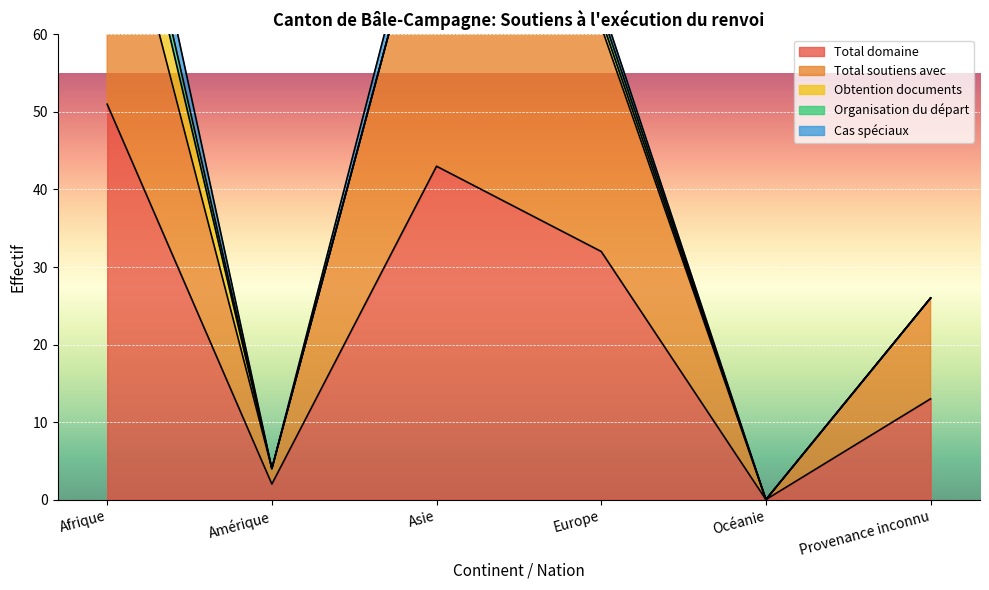

Reading left to right, what are all the values shown in this chart?

Total domaine: 51	2	43	32	0	13
Total soutiens avec: 35	2	40	29	0	13
Obtention documents: 8	0	0	1	0	0
Organisation du départ: 3	0	0	1	0	0
Cas spéciaux: 5	0	3	1	0	0